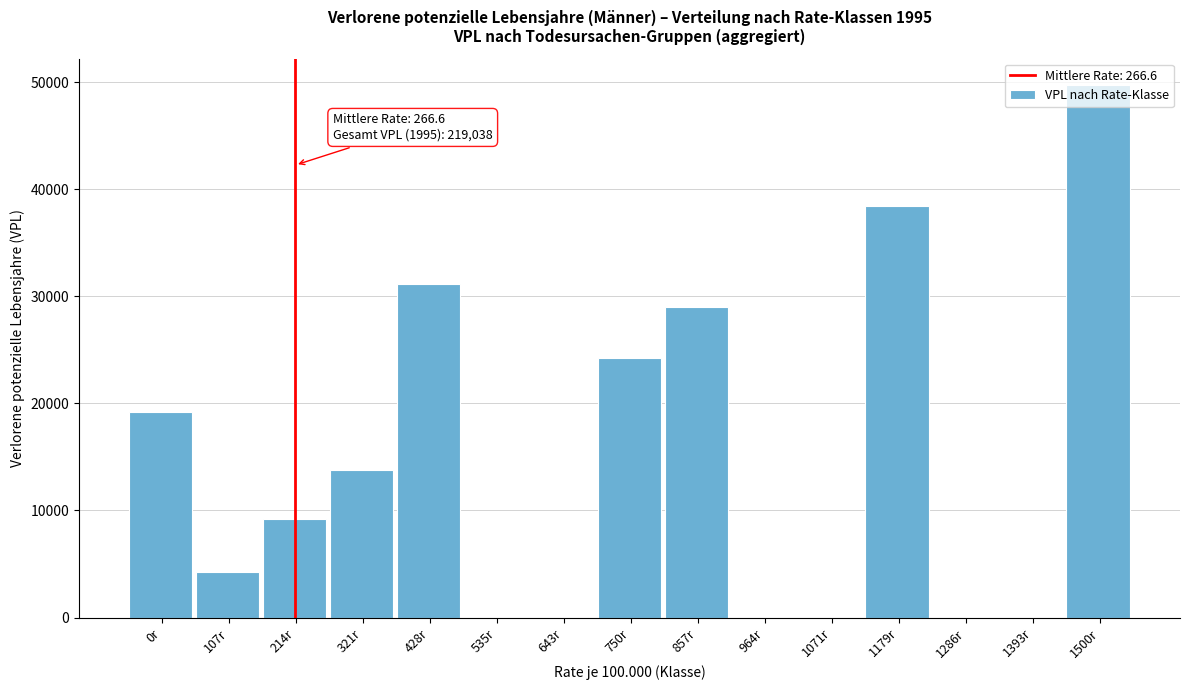

The chart shows a value of 13103.6 at 0r. True or false?

False